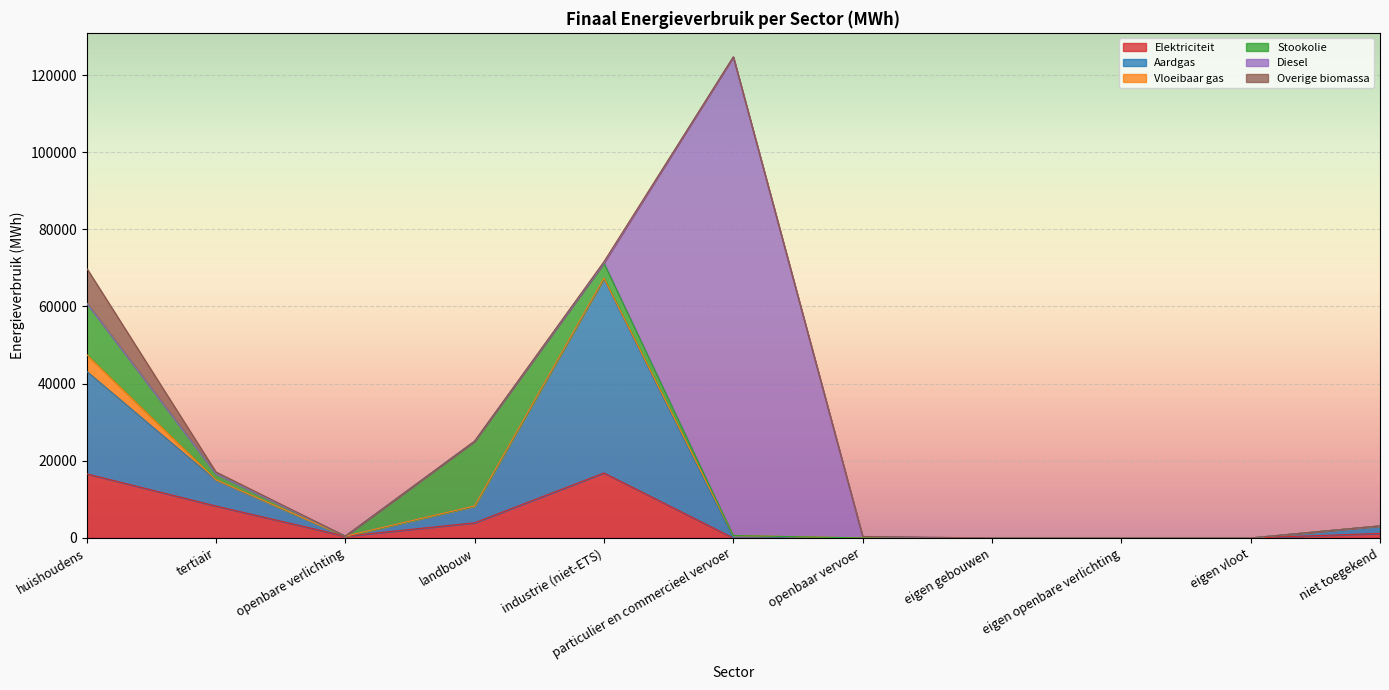

Where is Elektriciteit nearest to the value 8421?

tertiair